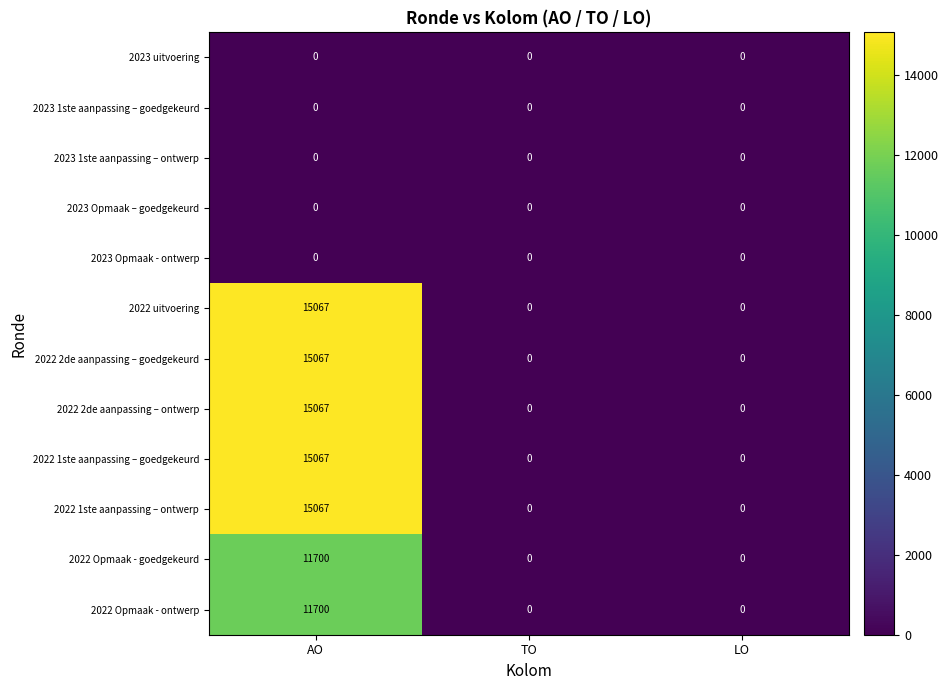

Is the value of 2022 1ste aanpassing – ontwerp at LO greater than the value of 2022 1ste aanpassing – goedgekeurd at AO?

No